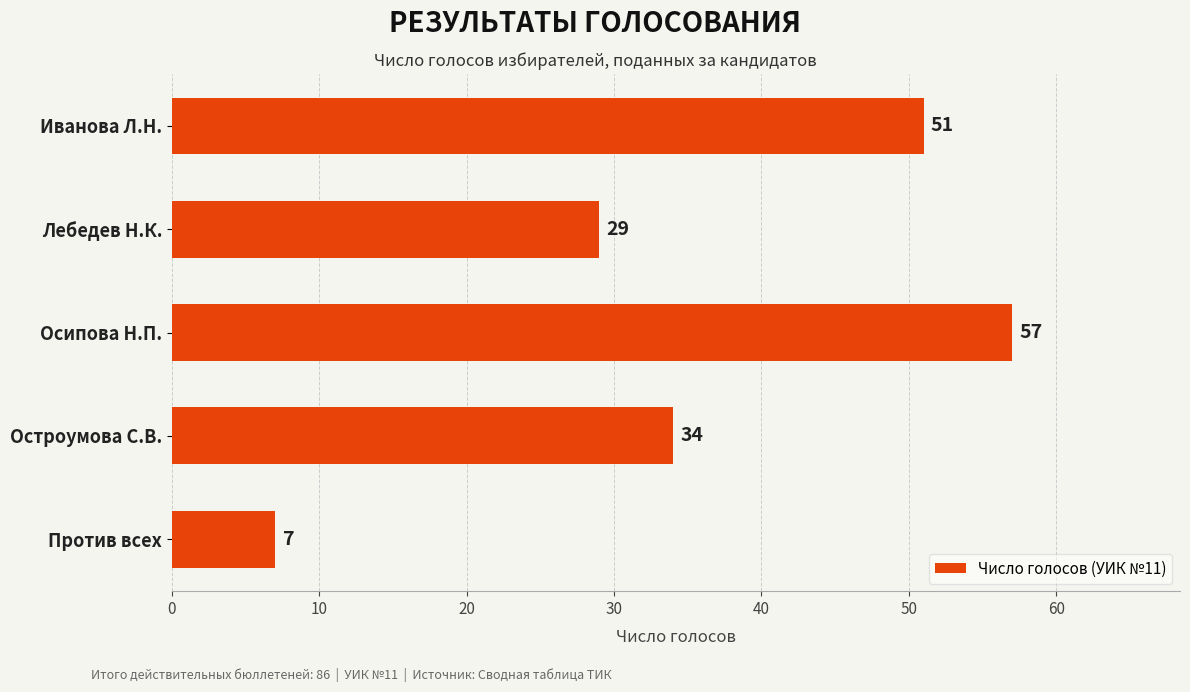

List the labels in order of value, largest first.

Осипова Н.П., Иванова Л.Н., Остроумова С.В., Лебедев Н.К., Против всех